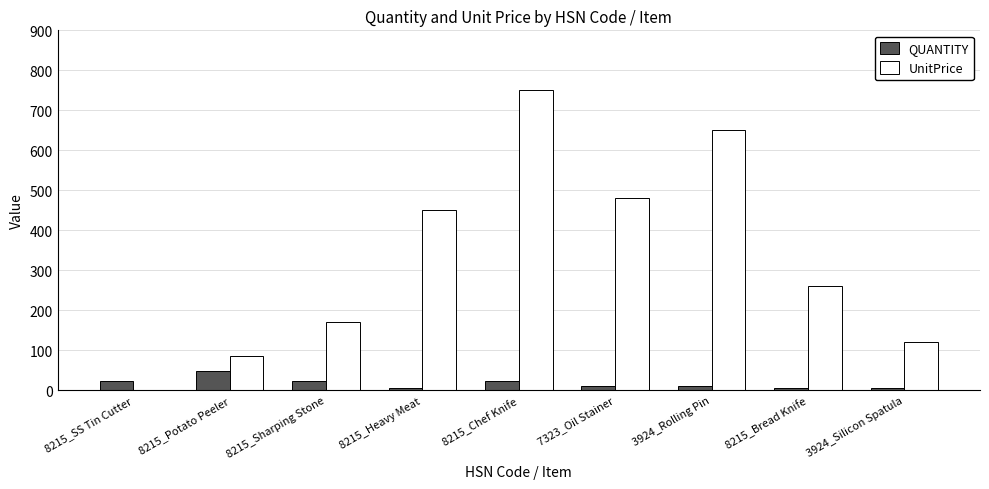

Is the value of QUANTITY at 3924_Silicon Spatula greater than the value of UnitPrice at 8215_Chef Knife?

No